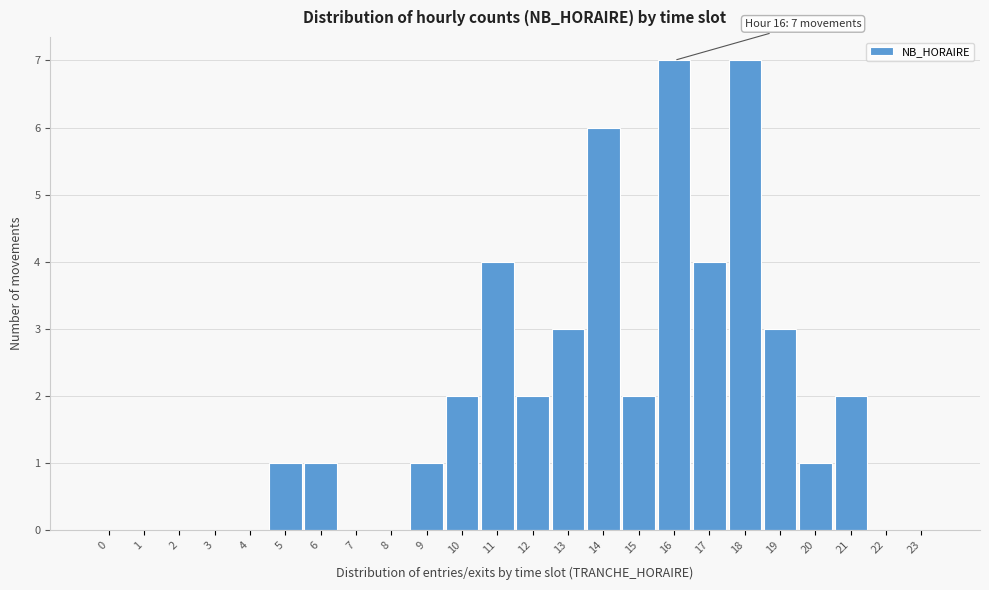

Reading left to right, extract all data points from this chart.

0=0	1=0	2=0	3=0	4=0	5=1	6=1	7=0	8=0	9=1	10=2	11=4	12=2	13=3	14=6	15=2	16=7	17=4	18=7	19=3	20=1	21=2	22=0	23=0